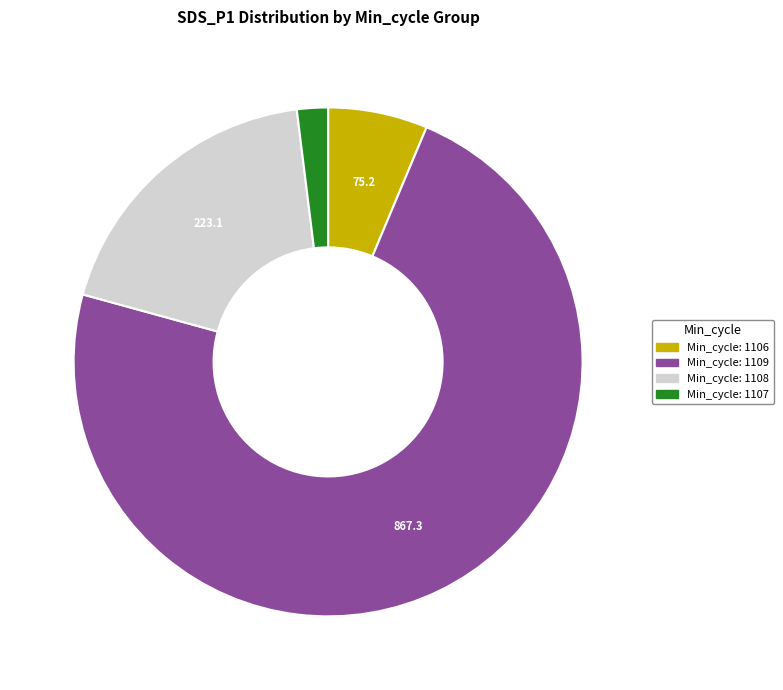

Is there any slice that represents more than half of the pie?

Yes